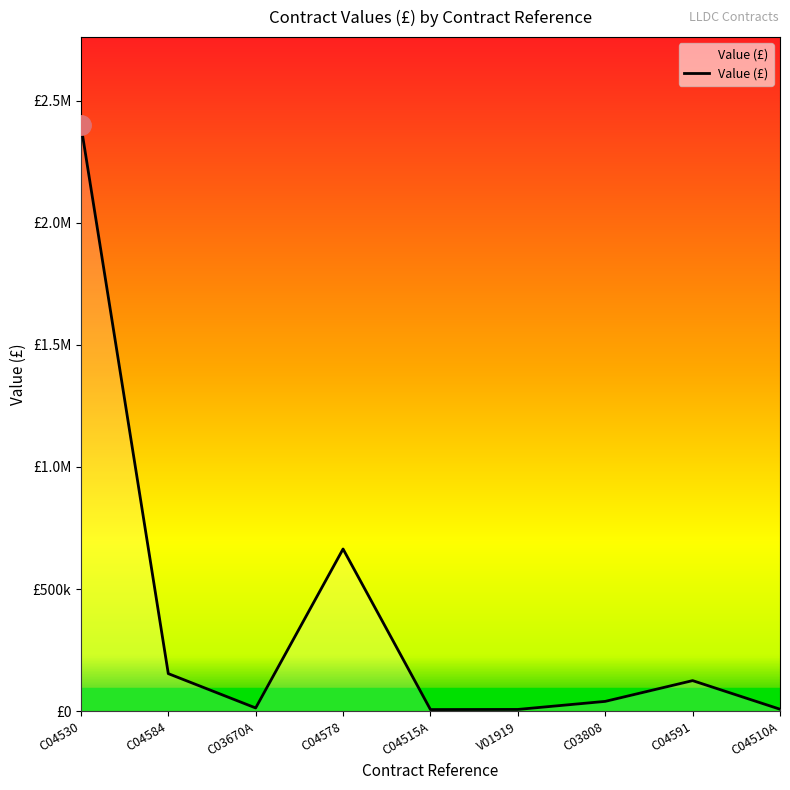

What is the sum of the values at C04578 and C03808?

703957.0